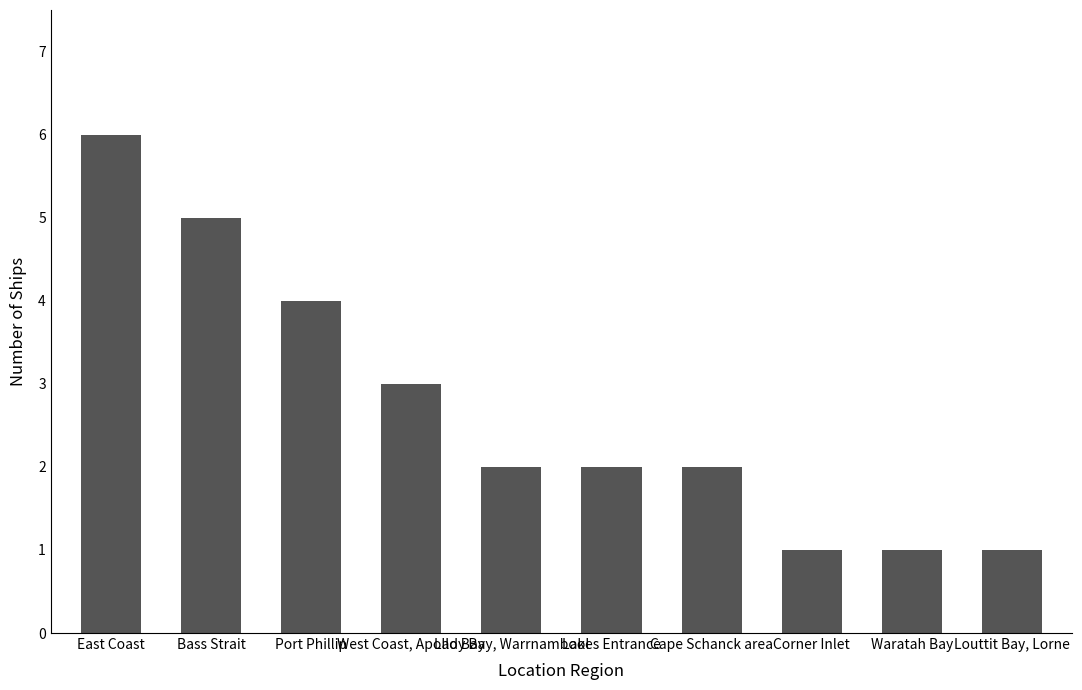

What is the label of the 4th bar from the left?

West Coast, Apollo Bay